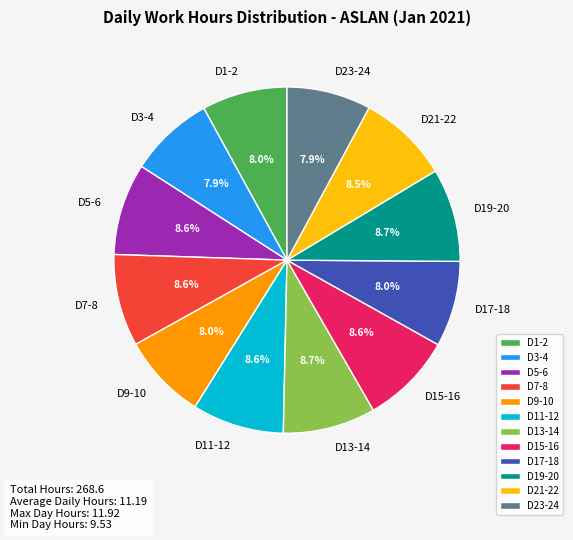

Approximately how many times larger is the value at D1-2 compared to D9-10?

1.0